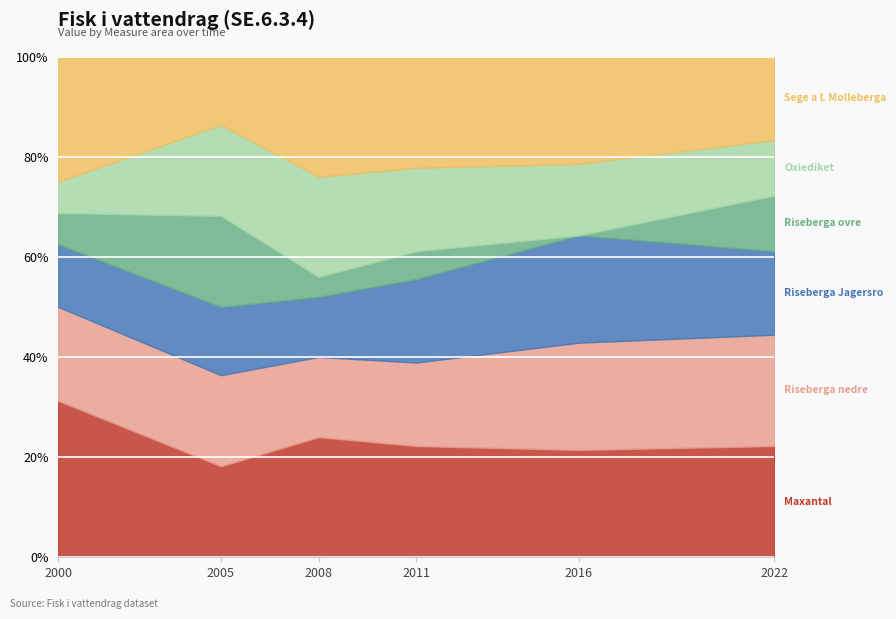

Is the value of Sege a L Molleberga at 2000 greater than the value of Riseberga ovre at 2011?

Yes